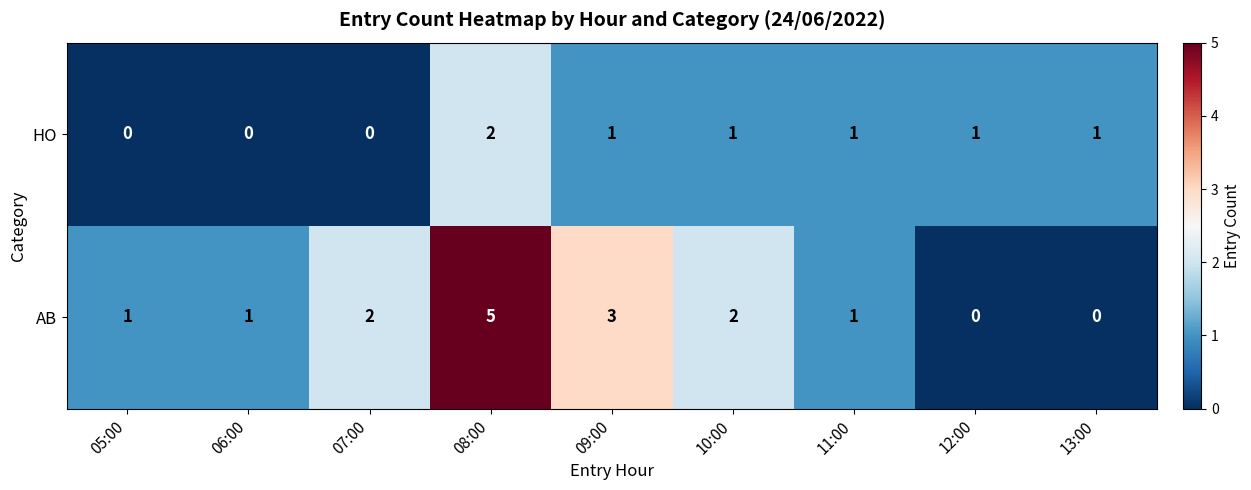

Rank the series by their maximum value, from lowest to highest.

HO, AB